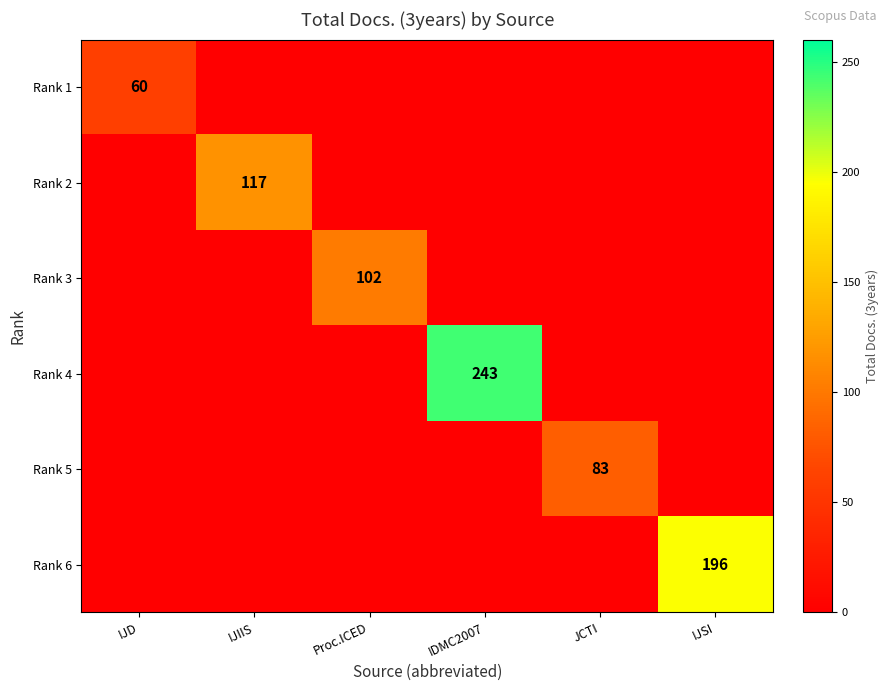

What is the total value across all series at JCTI?

83